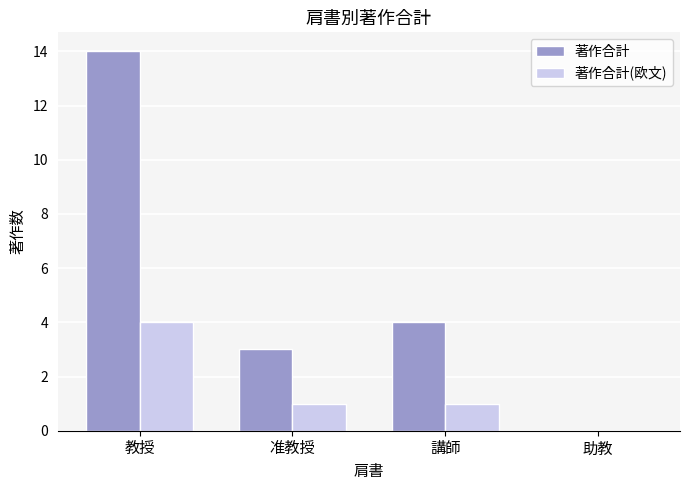

Reading left to right, transcribe all the data shown in this chart.

著作合計: 14	3	4	0
著作合計(欧文): 4	1	1	0